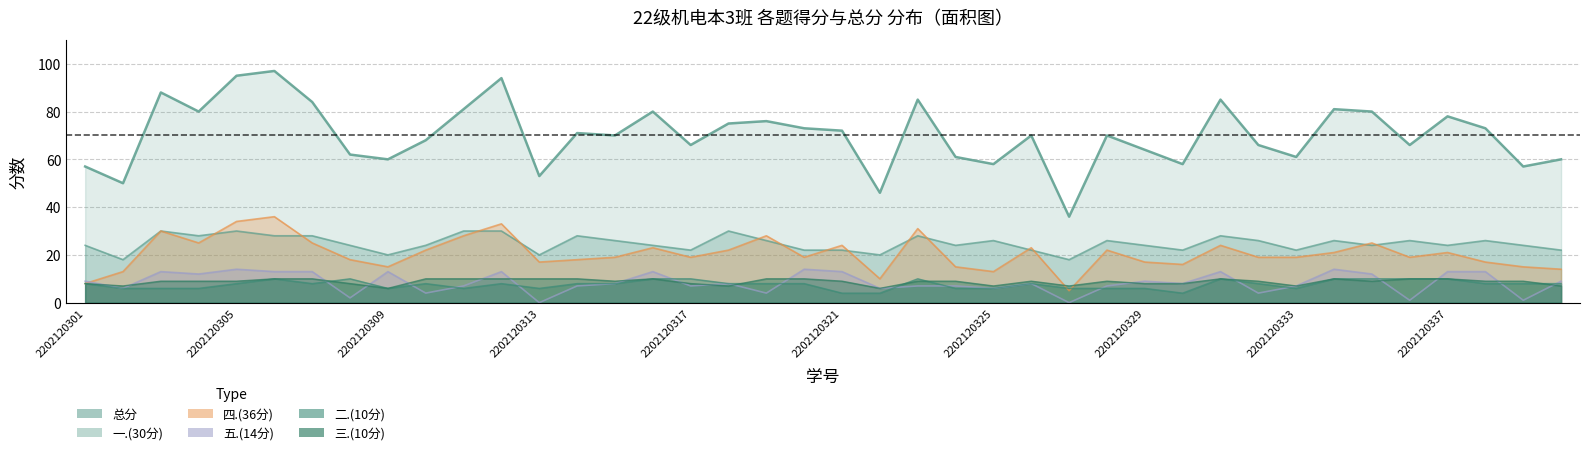

What are all the series names shown in the legend?

一.(30分), 二.(10分), 三.(10分), 四.(36分), 五.(14分), 总分